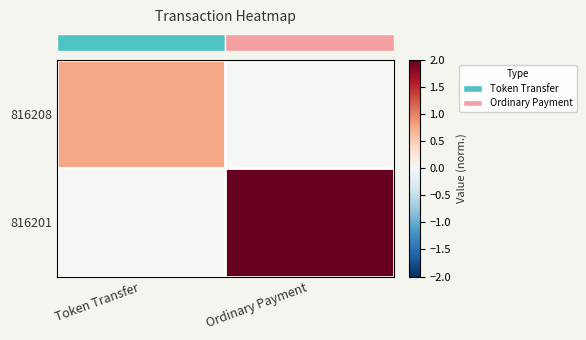

What is the total value across all series at Ordinary Payment?

2.0